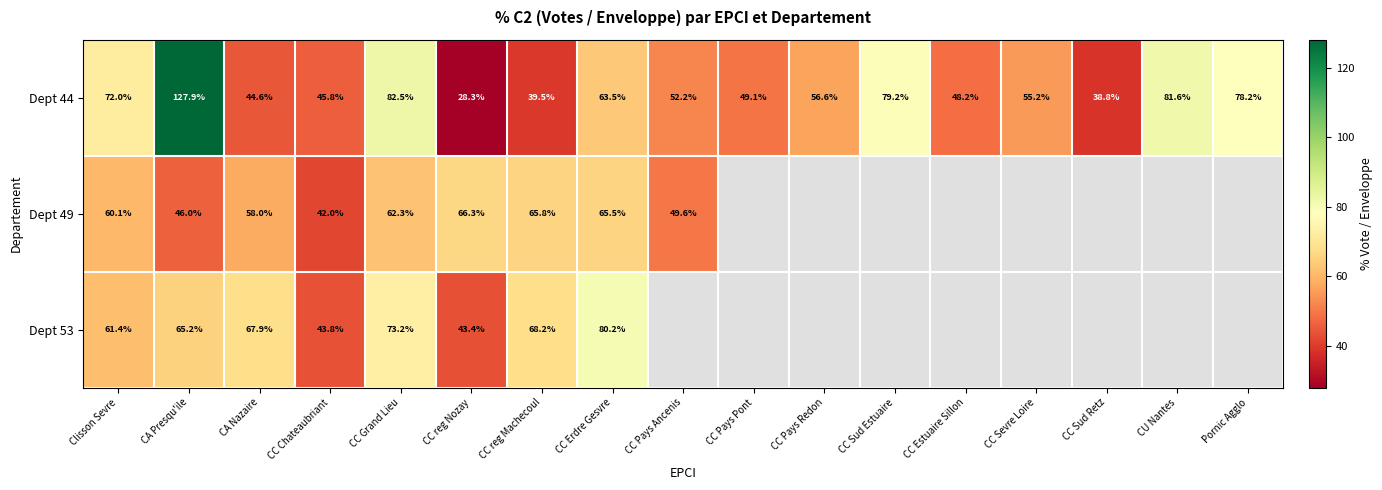

At how many categories does at least one series exceed 38?

17